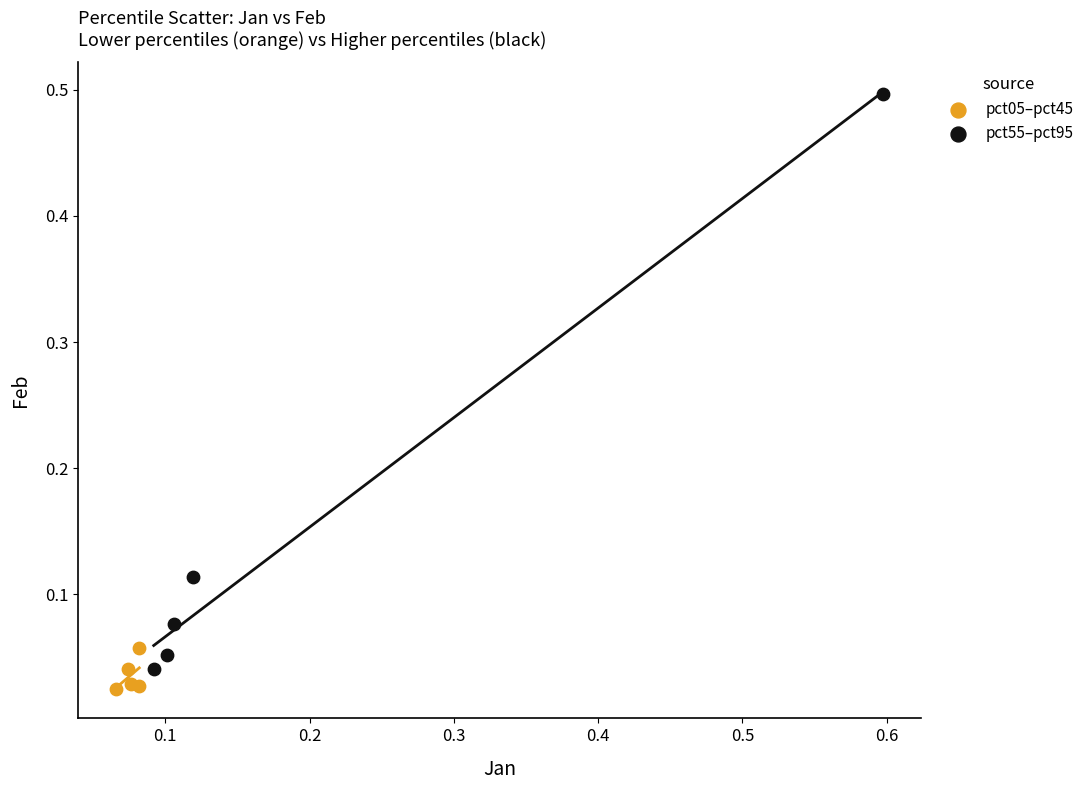

Which series contains the highest Y value?

pct55–pct95